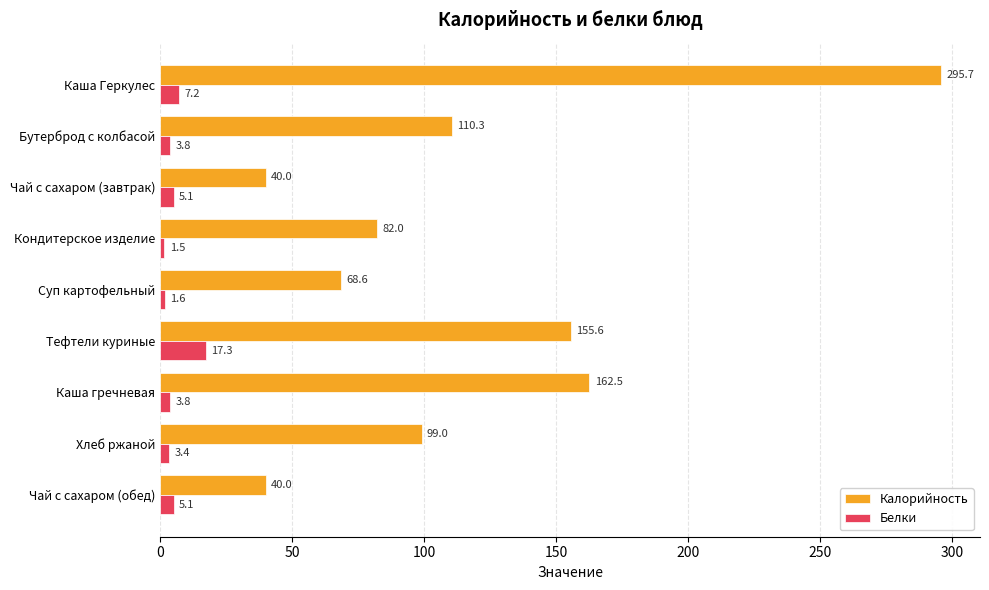

True or false: Калорийность has a value of 145.4 at Кондитерское изделие.

False